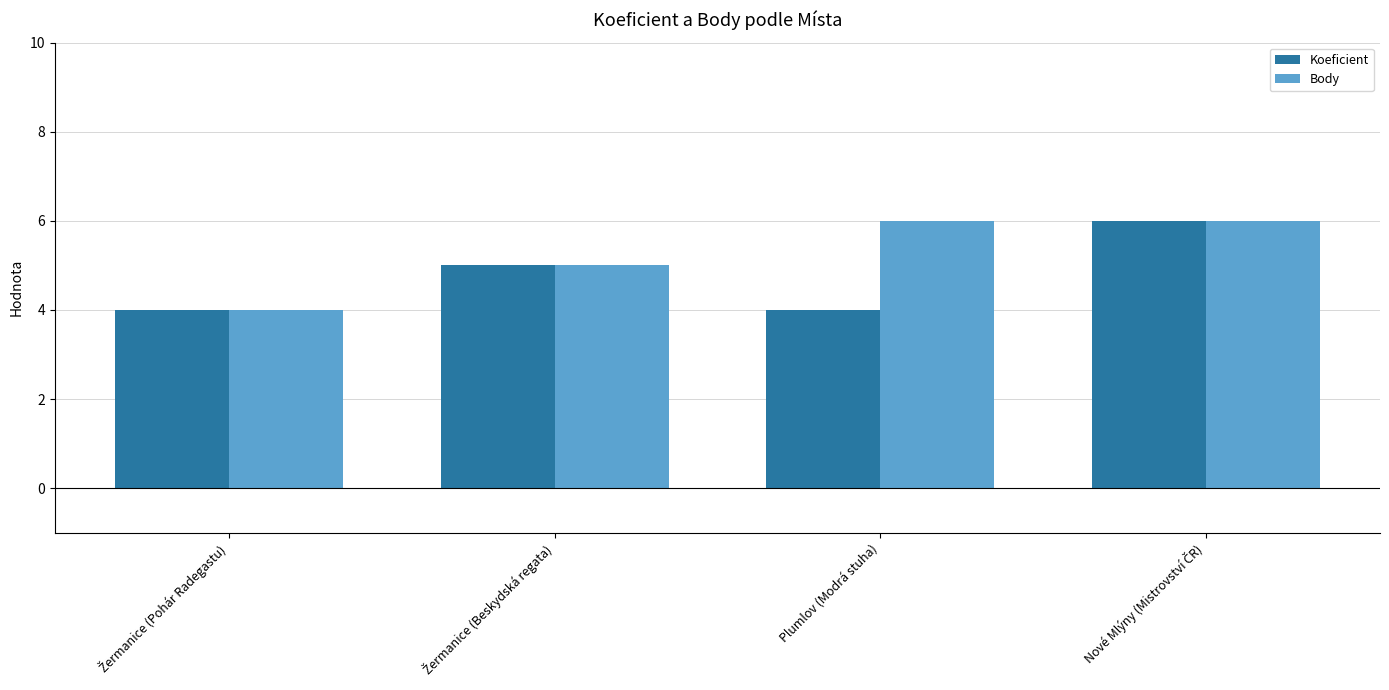

What are all the series names shown in the legend?

Koeficient, Body